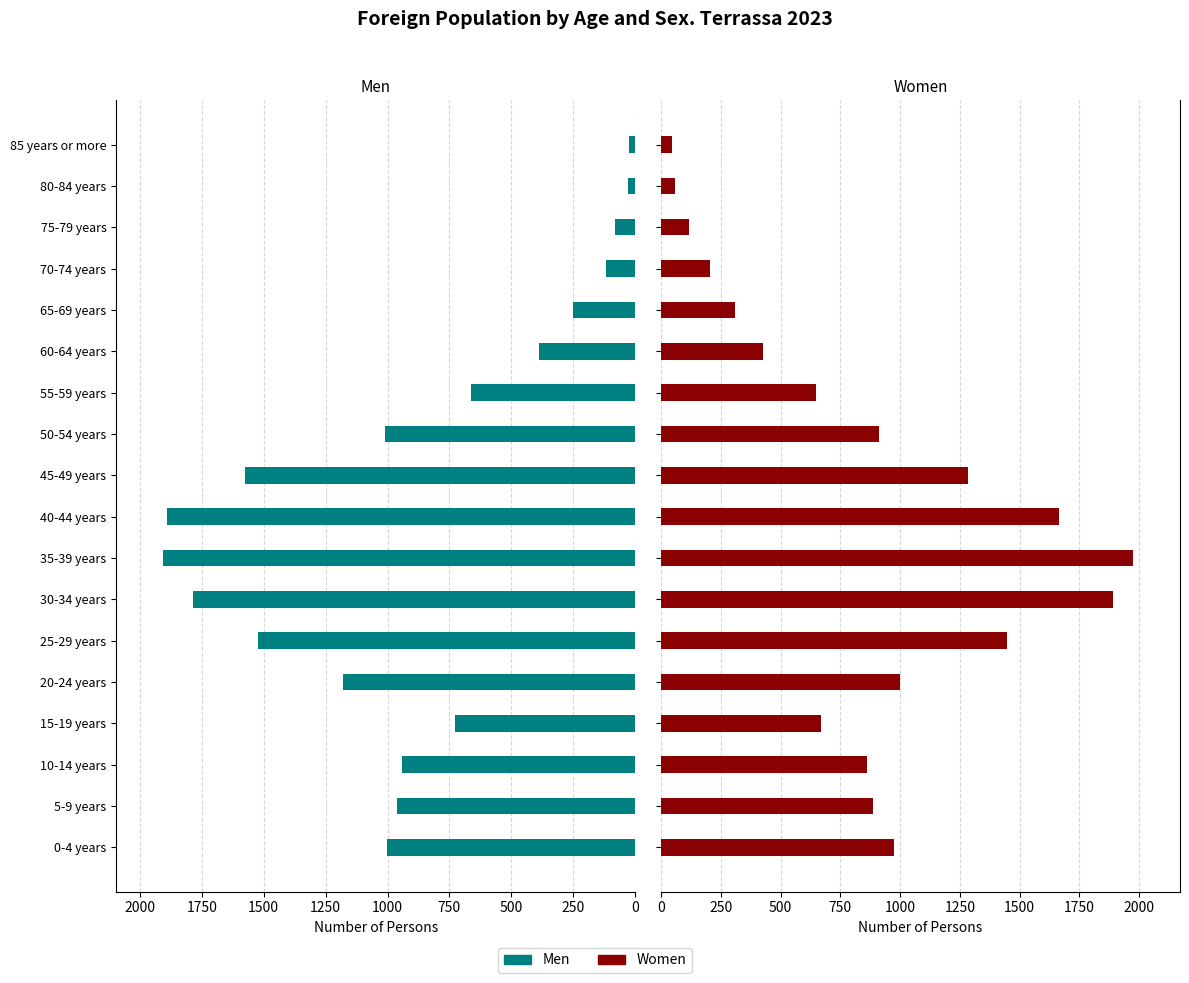

Reading left to right, extract all data points from this chart.

Men: 1001	963	943	729	1181	1522	1785	1905	1892	1574	1011	663	389	250	119	83	30	26
Women: 974	886	860	669	1000	1449	1892	1974	1663	1284	912	649	426	309	206	117	57	44